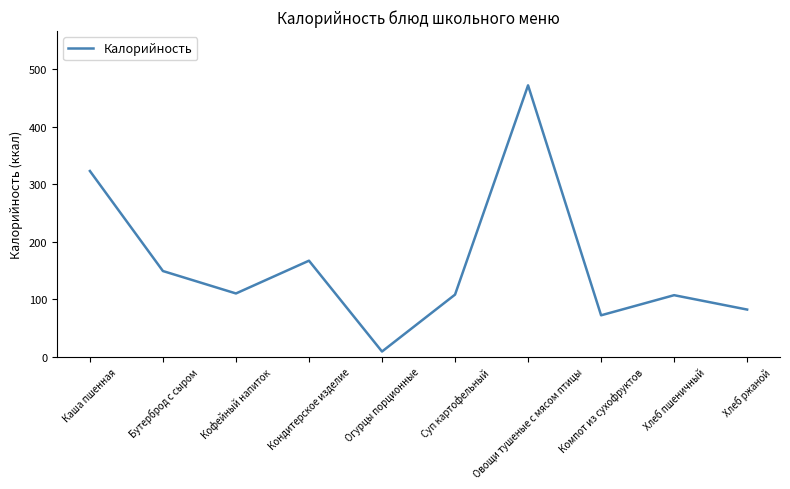

At which category does the chart reach its peak across all series?

Овощи тушеные с мясом птицы